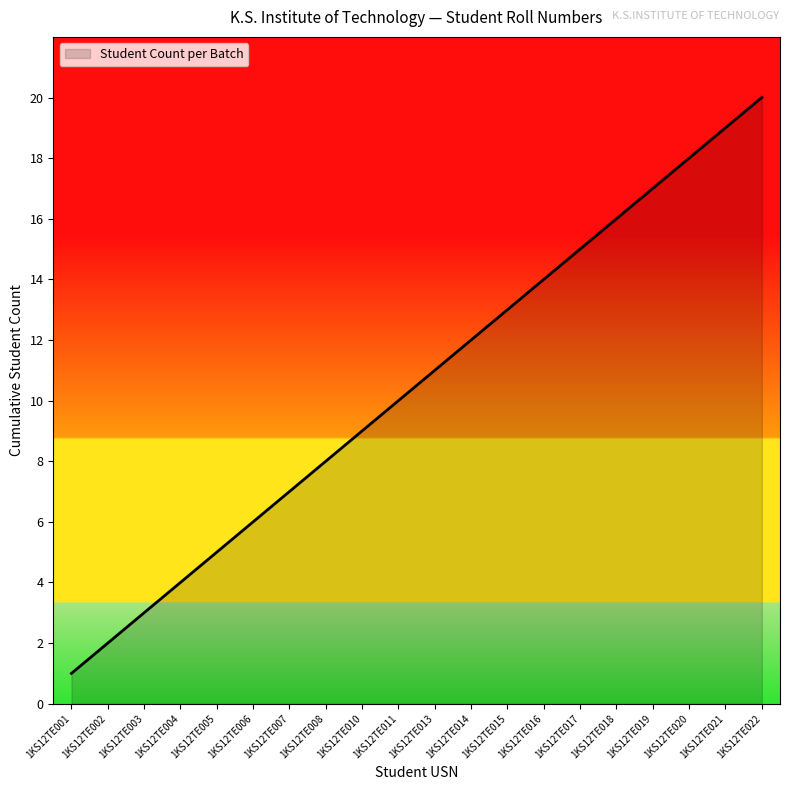

Rank the categories by value from lowest to highest.

1KS12TE001, 1KS12TE002, 1KS12TE003, 1KS12TE004, 1KS12TE005, 1KS12TE006, 1KS12TE007, 1KS12TE008, 1KS12TE010, 1KS12TE011, 1KS12TE013, 1KS12TE014, 1KS12TE015, 1KS12TE016, 1KS12TE017, 1KS12TE018, 1KS12TE019, 1KS12TE020, 1KS12TE021, 1KS12TE022